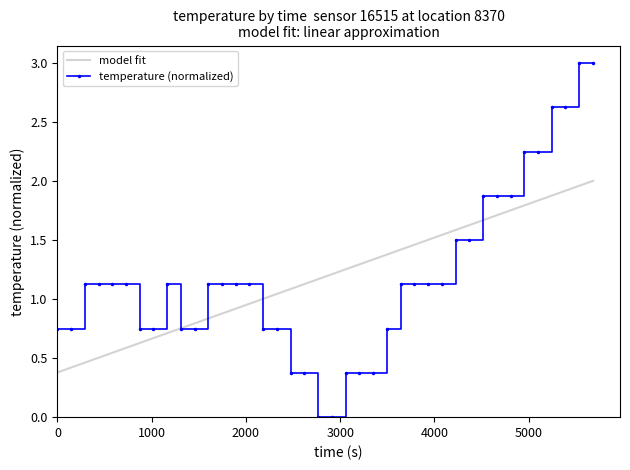

What is the value of the temperature (normalized) point at the 31st from the left?

1.5